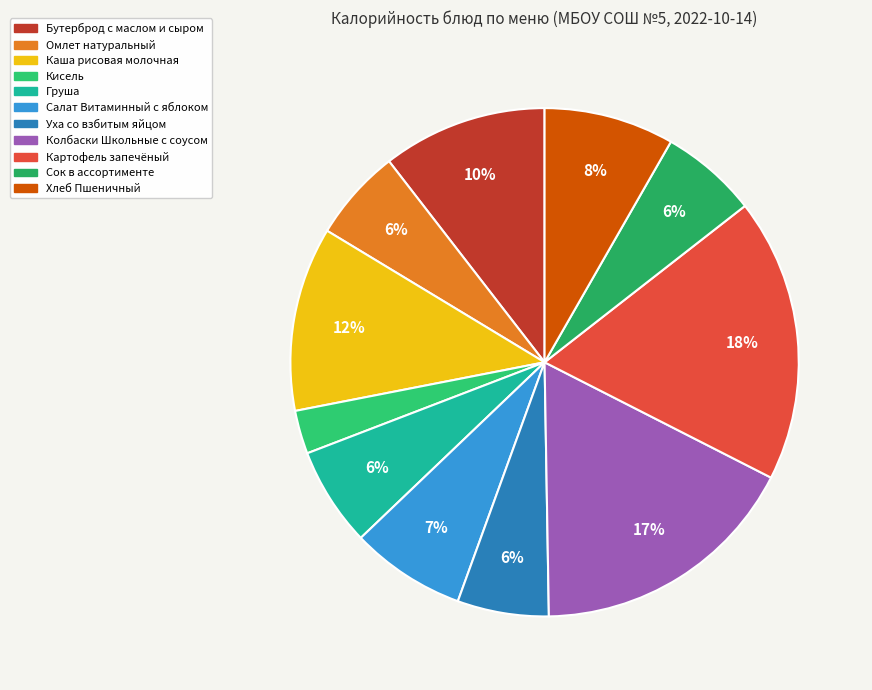

Do Груша and Колбаски Школьные с соусом together represent more than half of the pie?

No